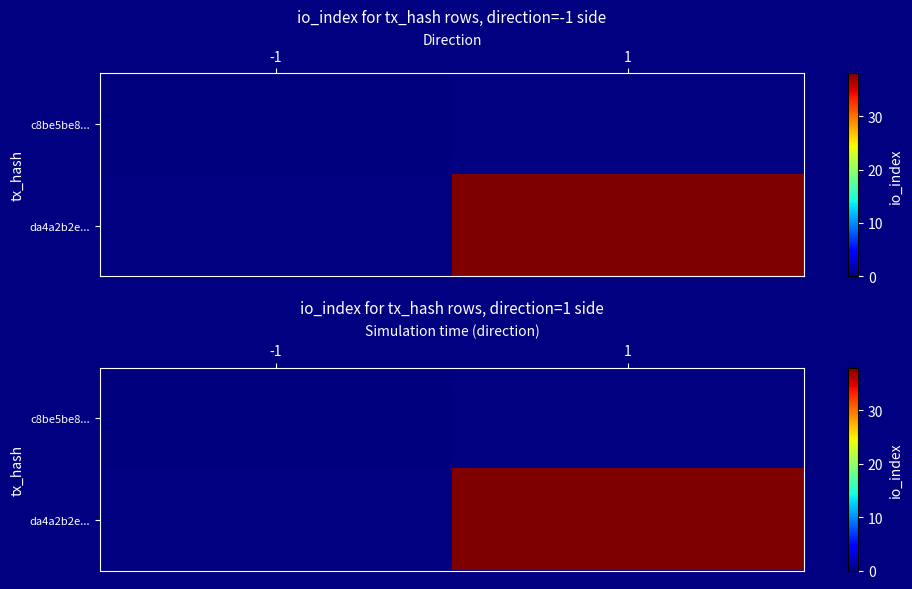

Between -1 and 1, which is larger?

1